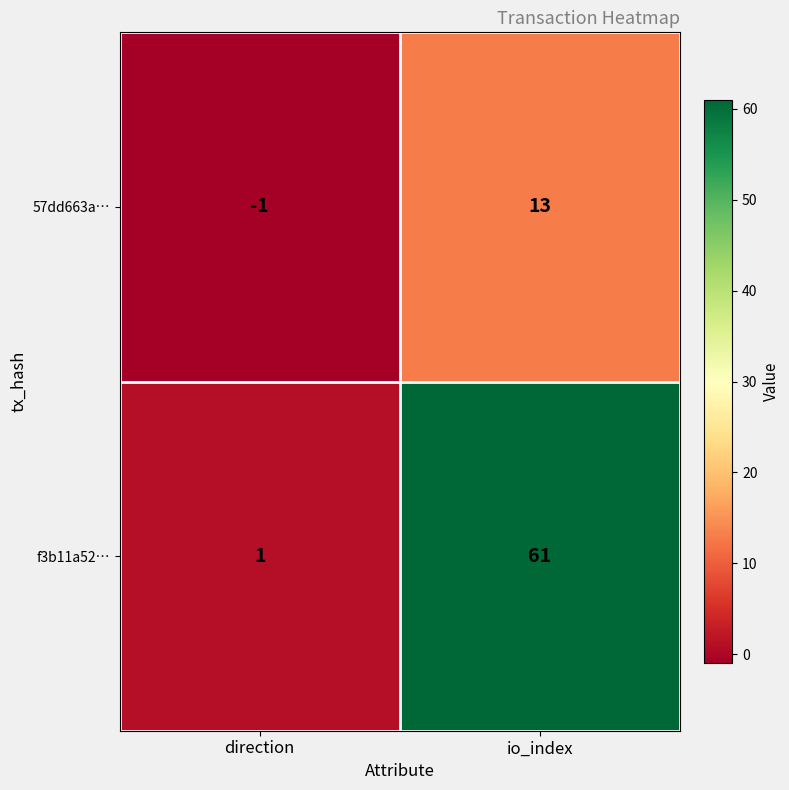

Read the 57dd663a… value at io_index.

13